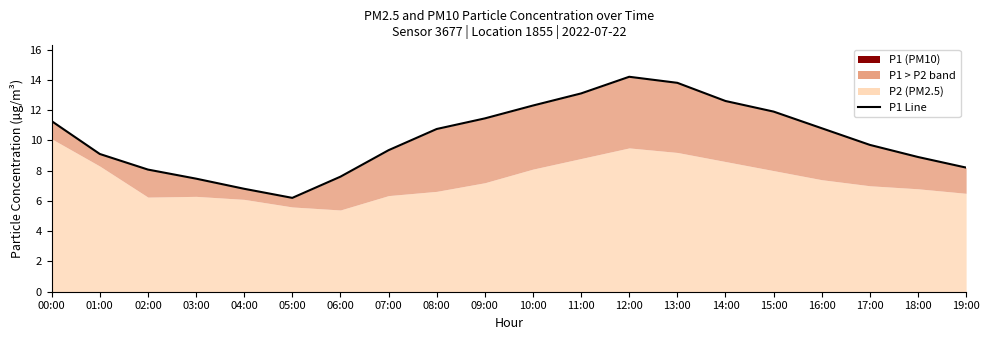

The chart shows a value of 8.3 at 11:00. True or false?

False